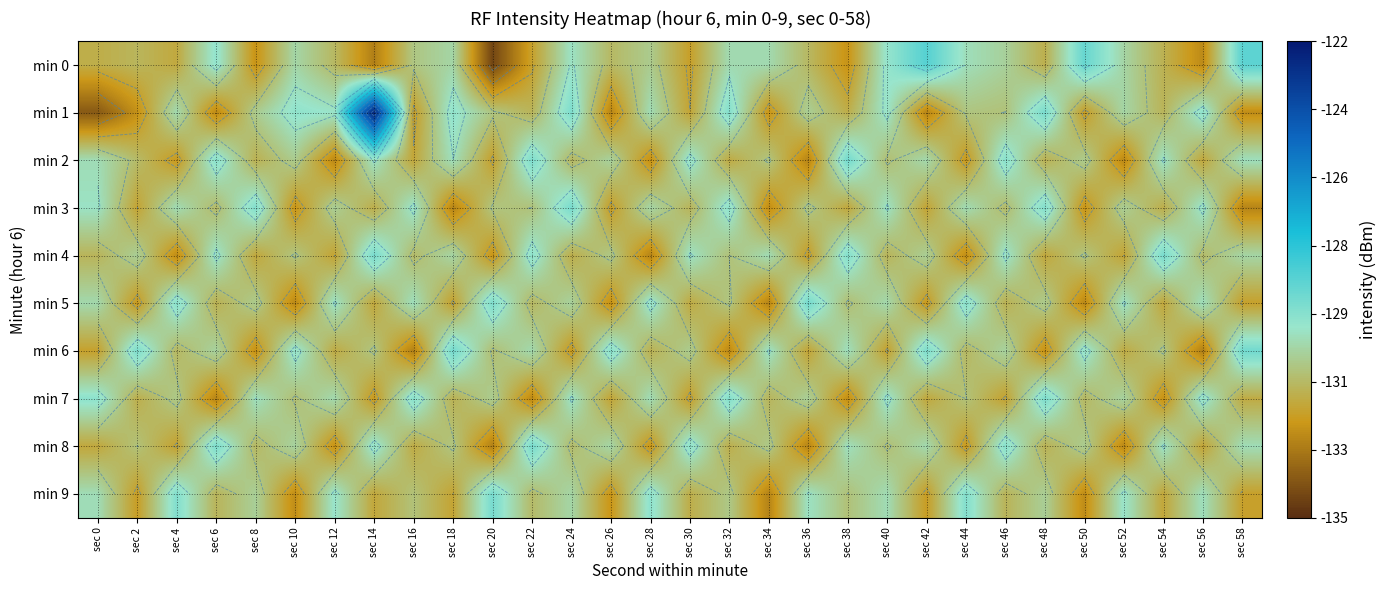

List the labels in order of min 8 value, largest first.

sec 22, sec 6, sec 46, sec 30, sec 14, sec 54, sec 38, sec 58, sec 42, sec 26, sec 10, sec 50, sec 34, sec 18, sec 2, sec 40, sec 24, sec 8, sec 48, sec 32, sec 16, sec 0, sec 56, sec 4, sec 44, sec 28, sec 12, sec 52, sec 36, sec 20